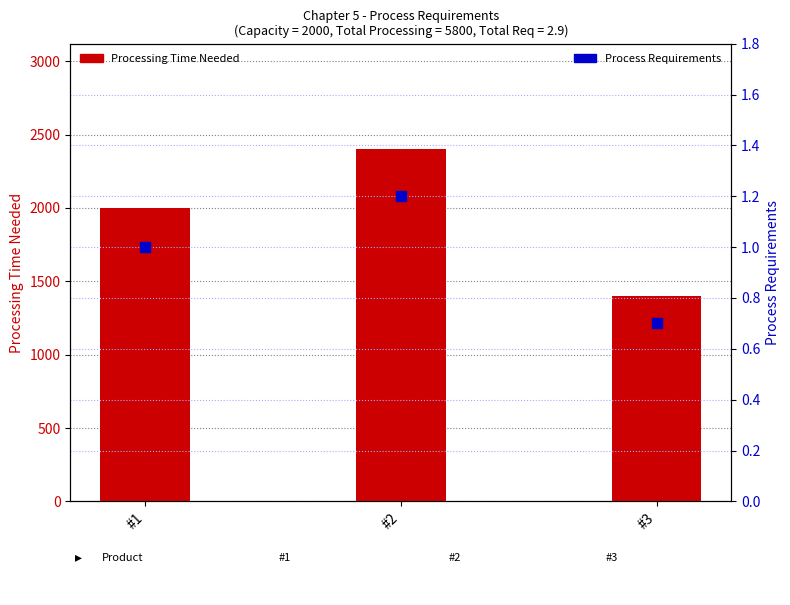

At which category is the sum across all series the highest?

#2